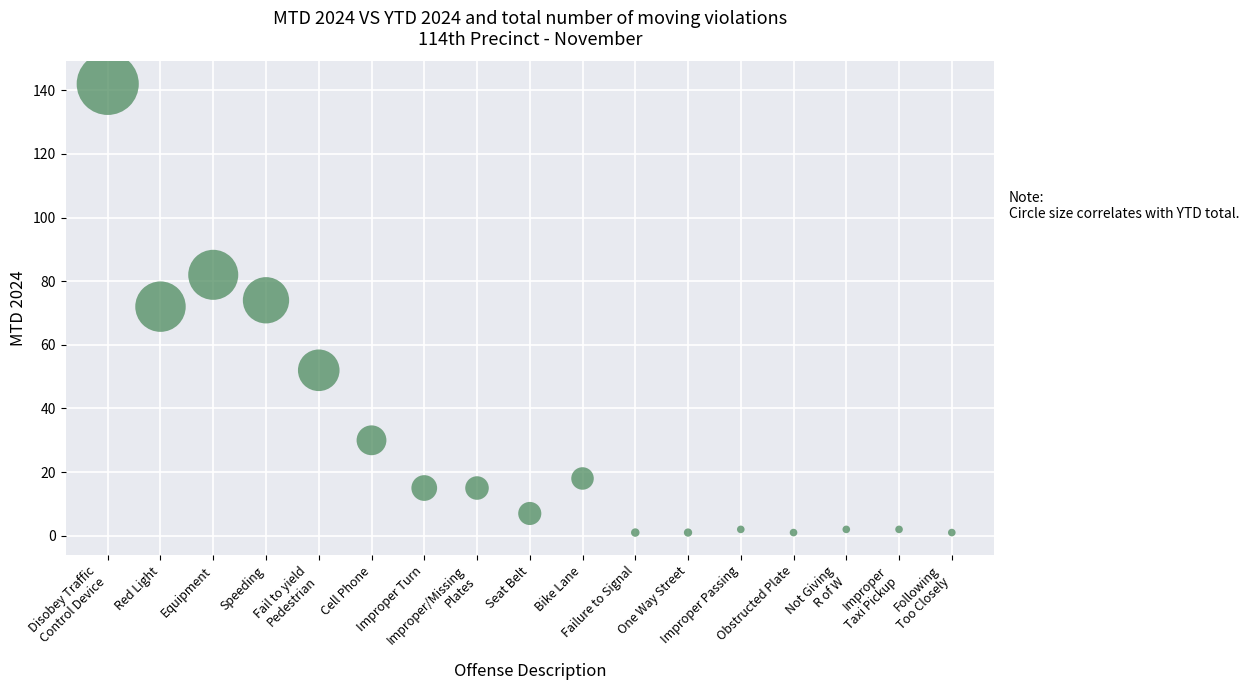

What is the range of Y values (max minus min)?

141